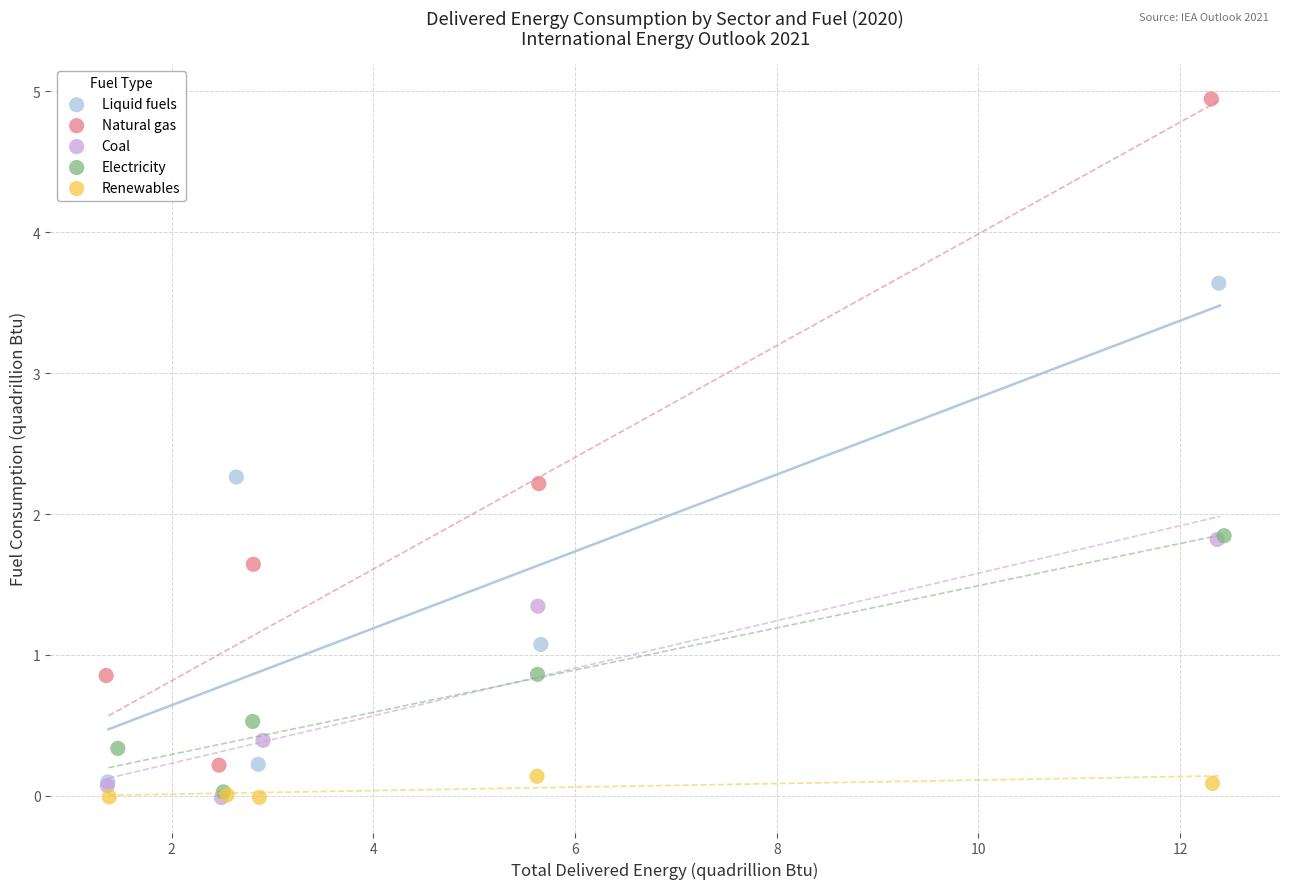

Which series has the largest Y range (max minus min)?

Natural gas